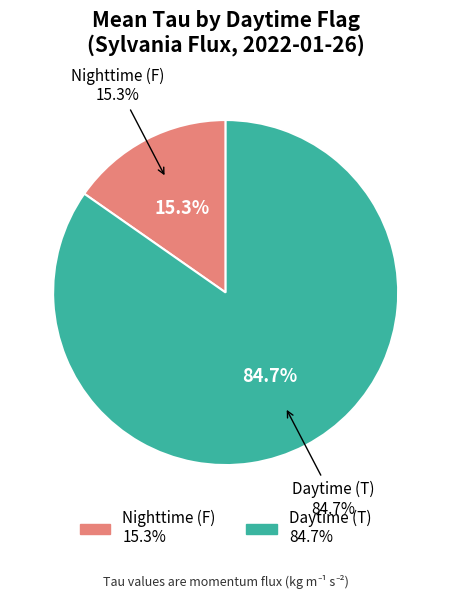

Which slice is the smallest?

F